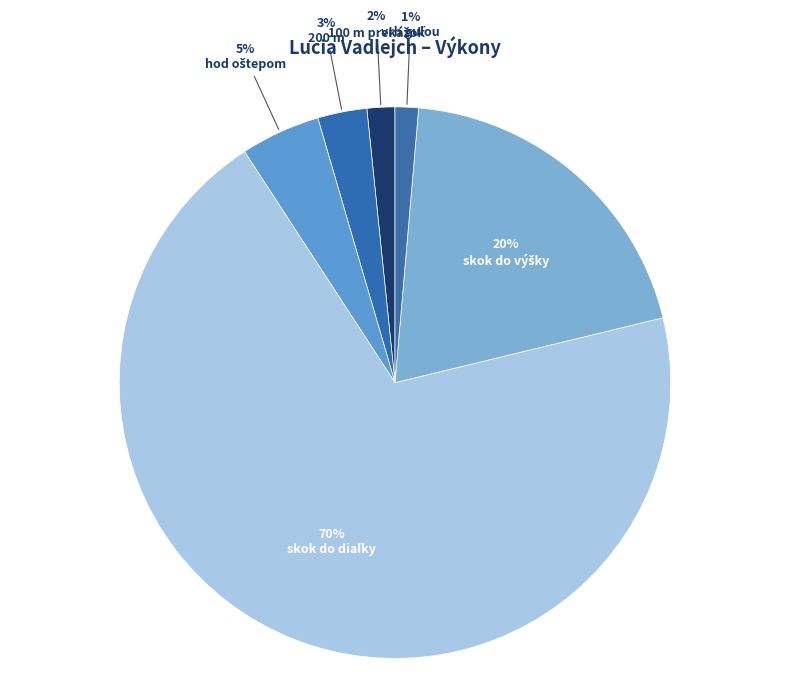

To the nearest percent, what is the difference between the largest and smallest slice percentages?

68%